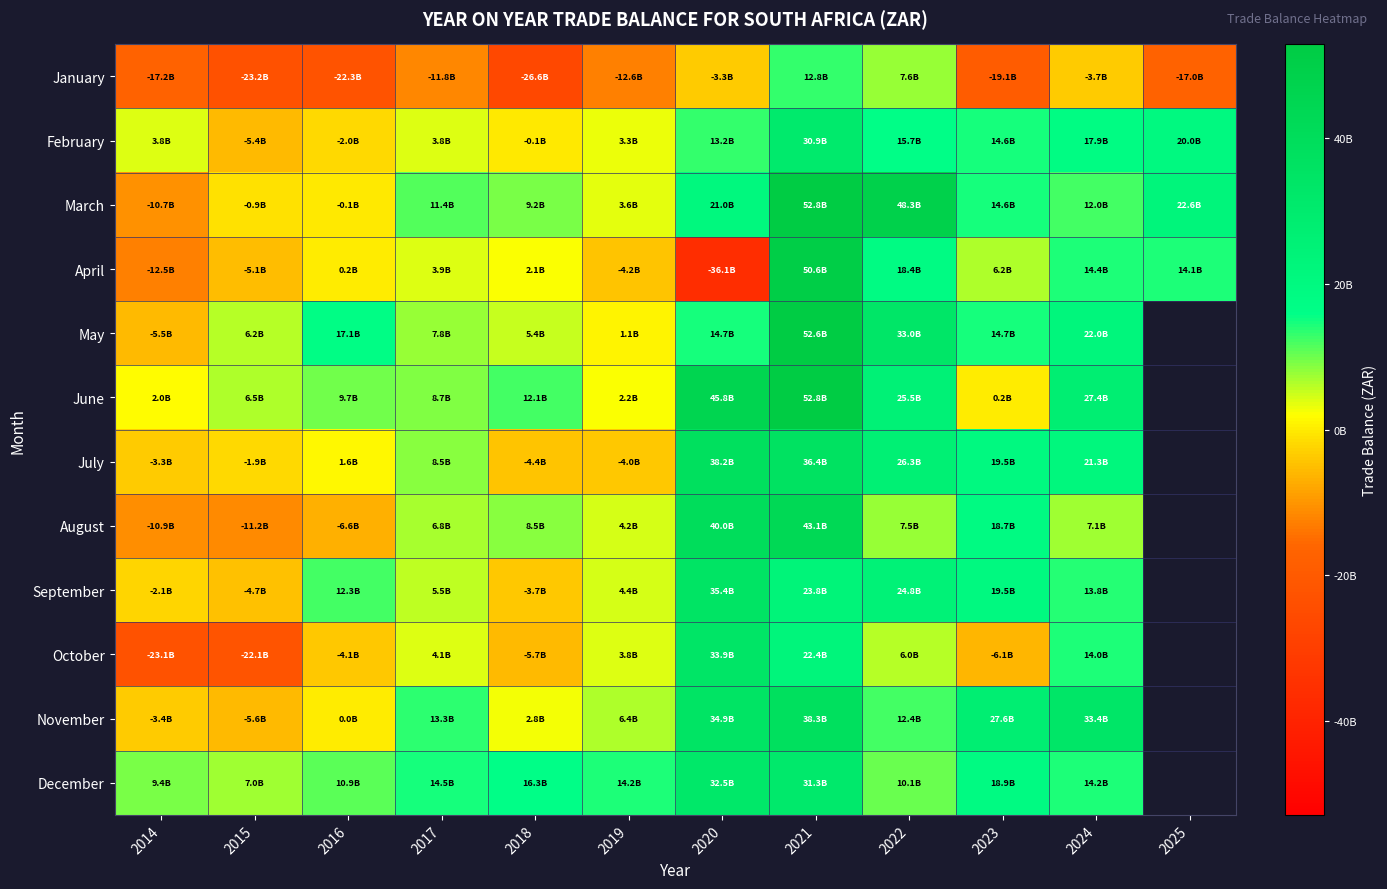

Which category has the lowest value across all series?

2020